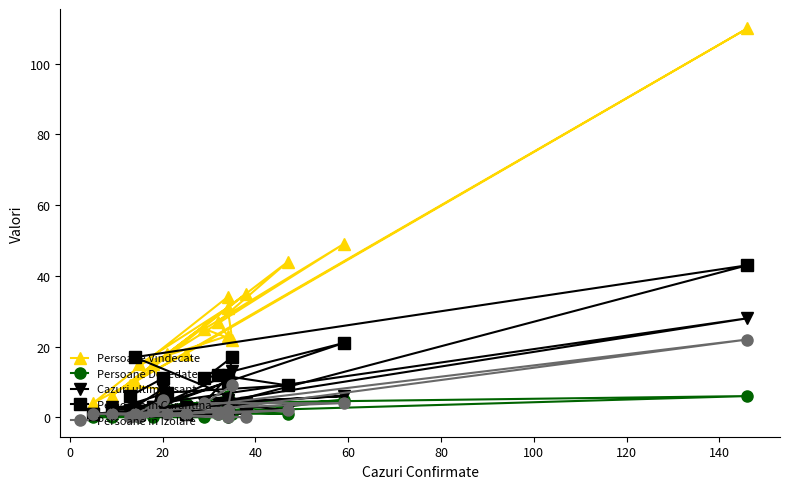

What are all the series names shown in the legend?

Persoane Vindecate, Persoane Decedate, Cazuri ultim. 2 sapt., Persoane in Carantina, Persoane in Izolare